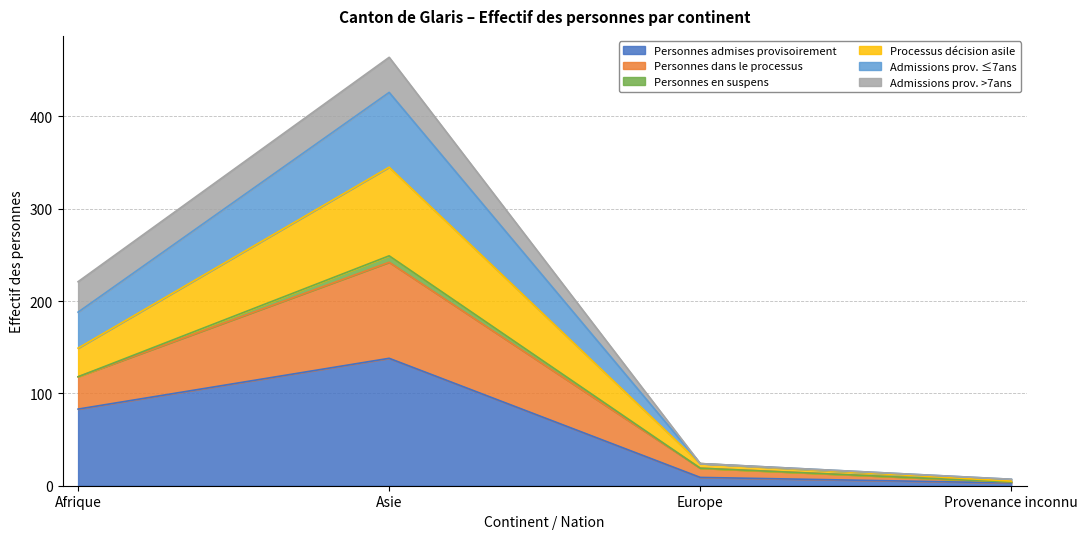

What is the value of the Personnes admises provisoirement point at the 2nd from the left?

138